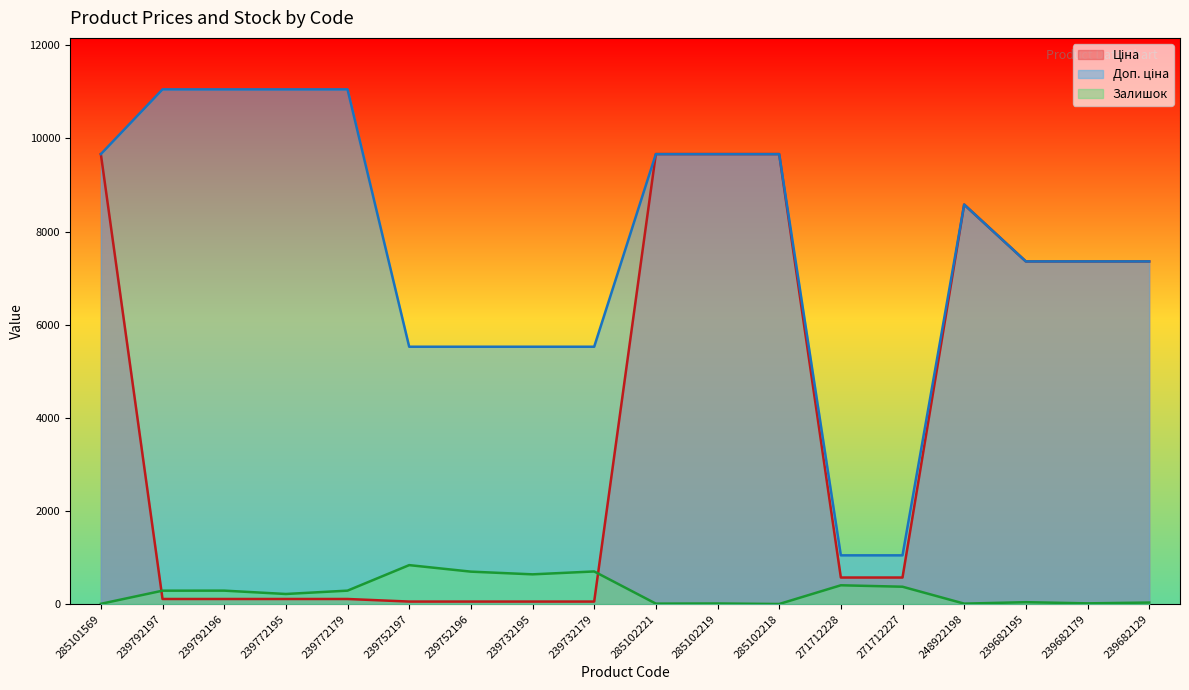

How many lines are shown in the chart?

3